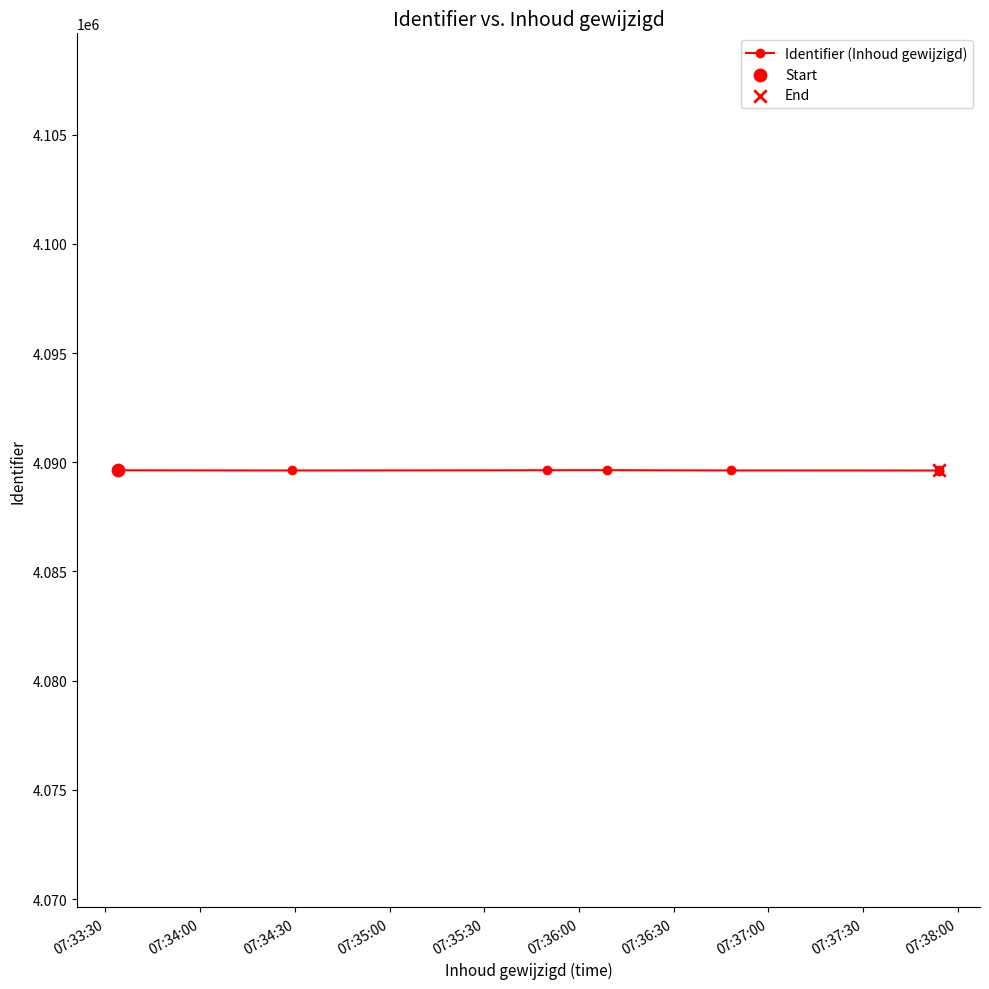

Which has a higher value, 07:37:30 or 07:34:00?

07:34:00